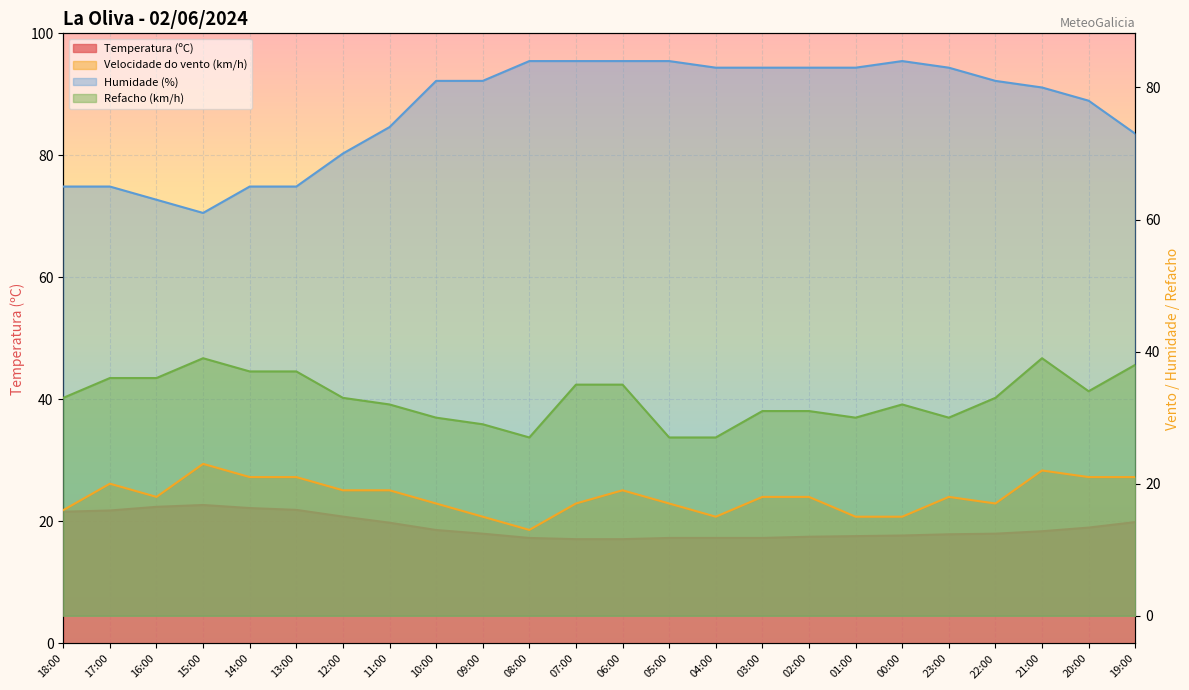

What is the greatest value displayed?

84.0